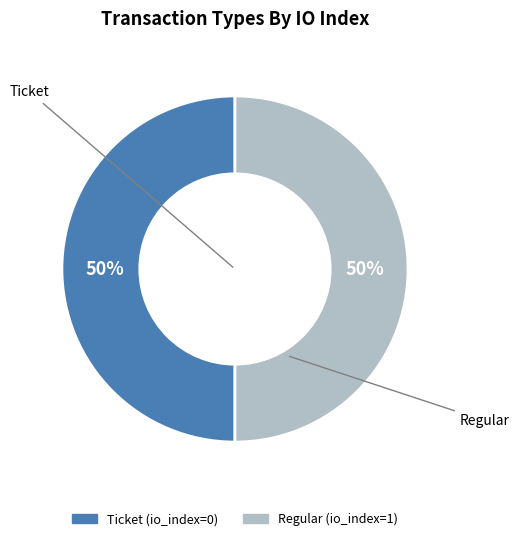

Approximately how many times larger is the value at Regular compared to Ticket?

1.0